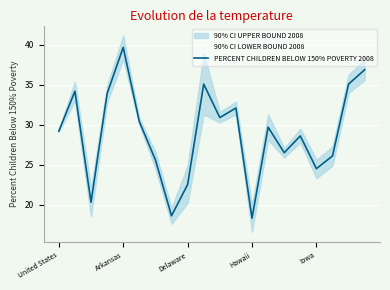

How many lines are shown in the chart?

1